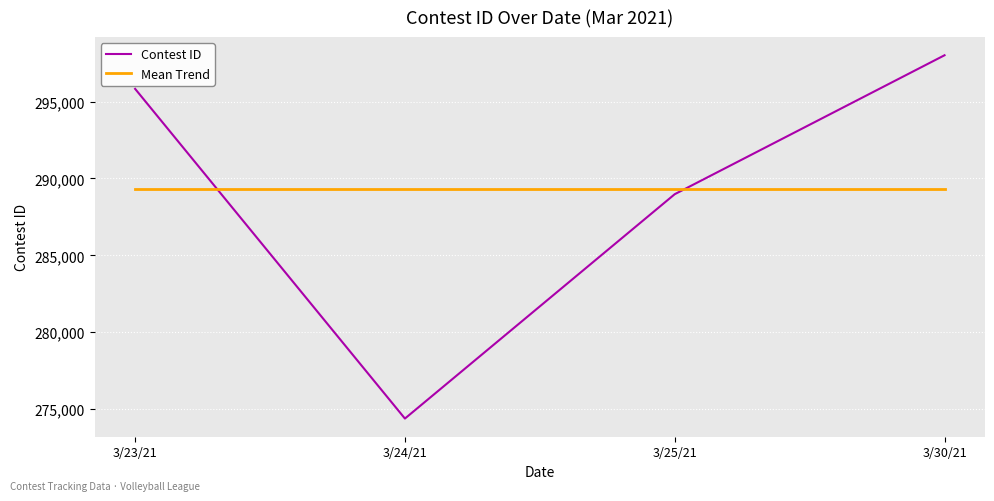

At how many categories does at least one series exceed 280665?

4